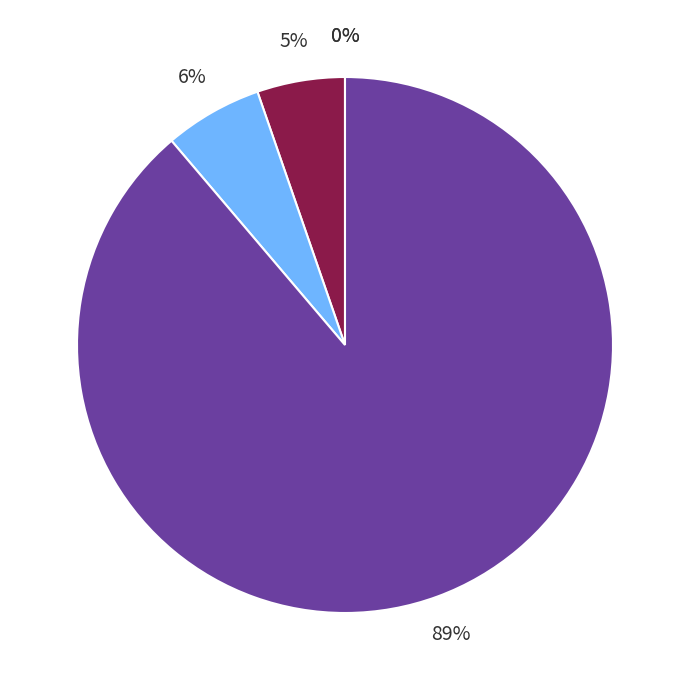

Does any single category account for the majority?

Yes